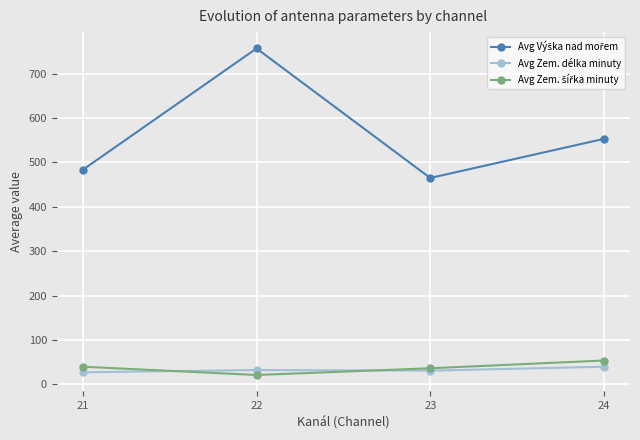

At which category is the sum across all series the highest?

22